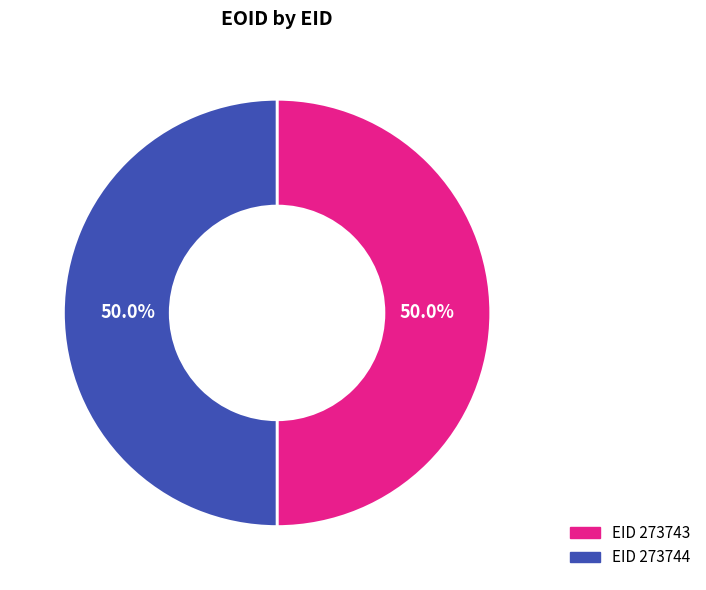

What is the ratio of the value at EID 273743 to the value at EID 273744?

1.0